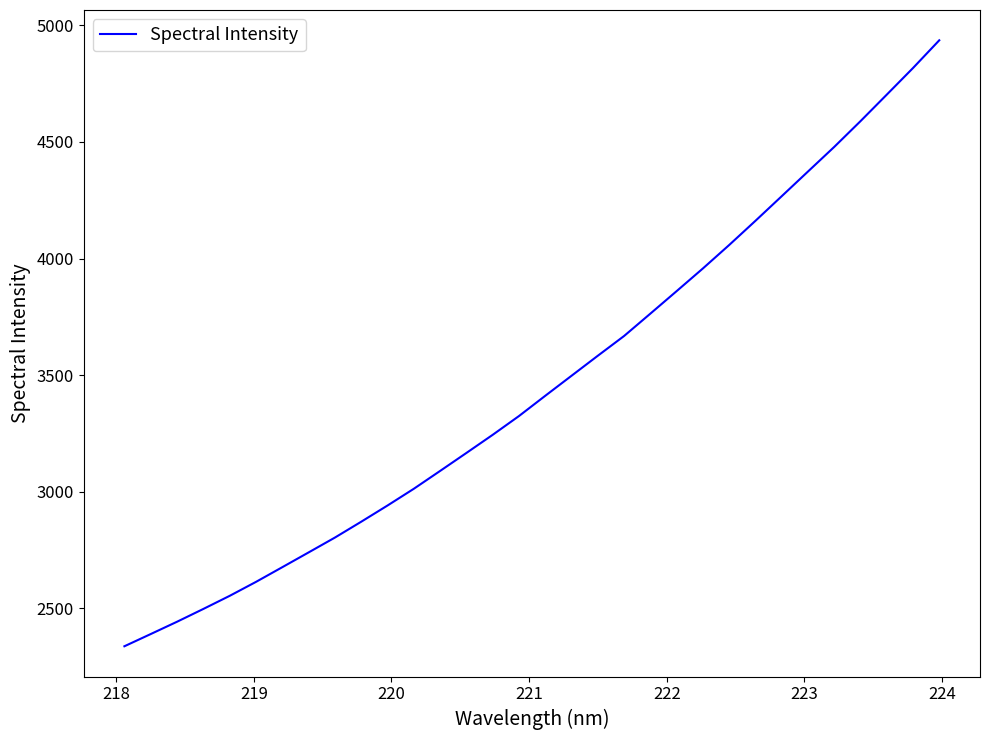

What is the maximum value shown in the chart?

4936.2